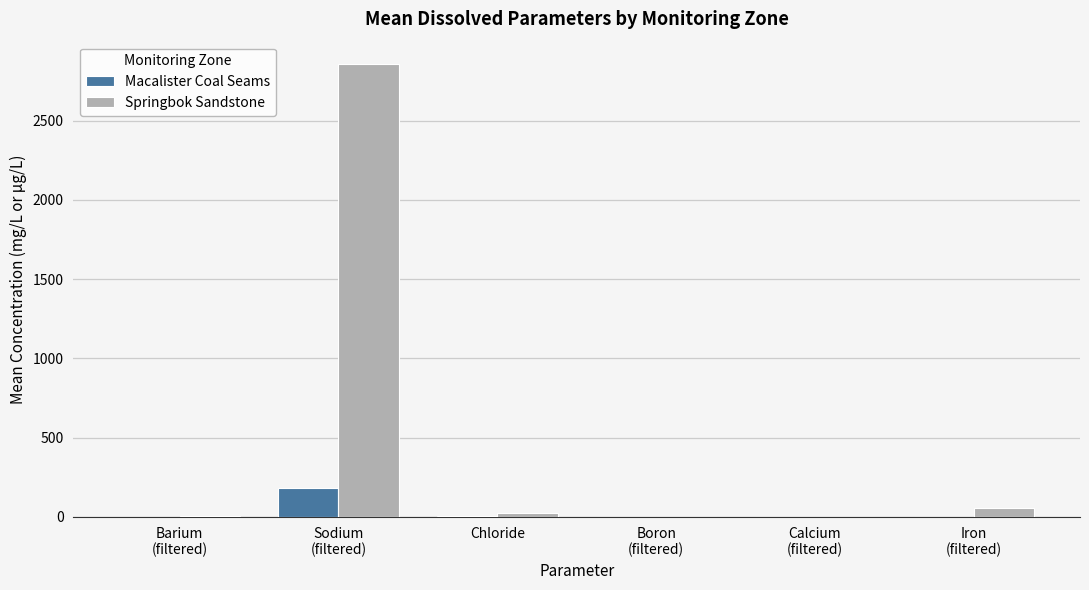

What is the highest value of the Springbok Sandstone series?

2855.0